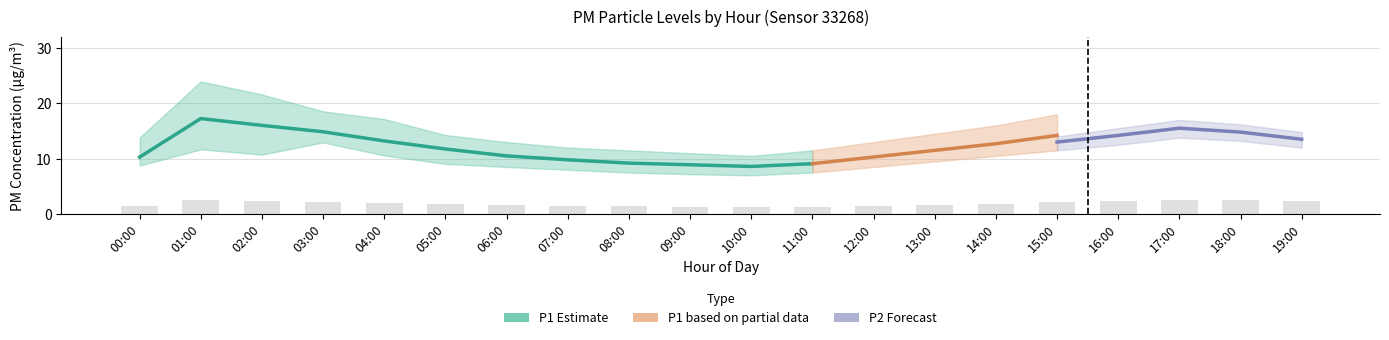

What is the average value of the P1_upper series?

16.1